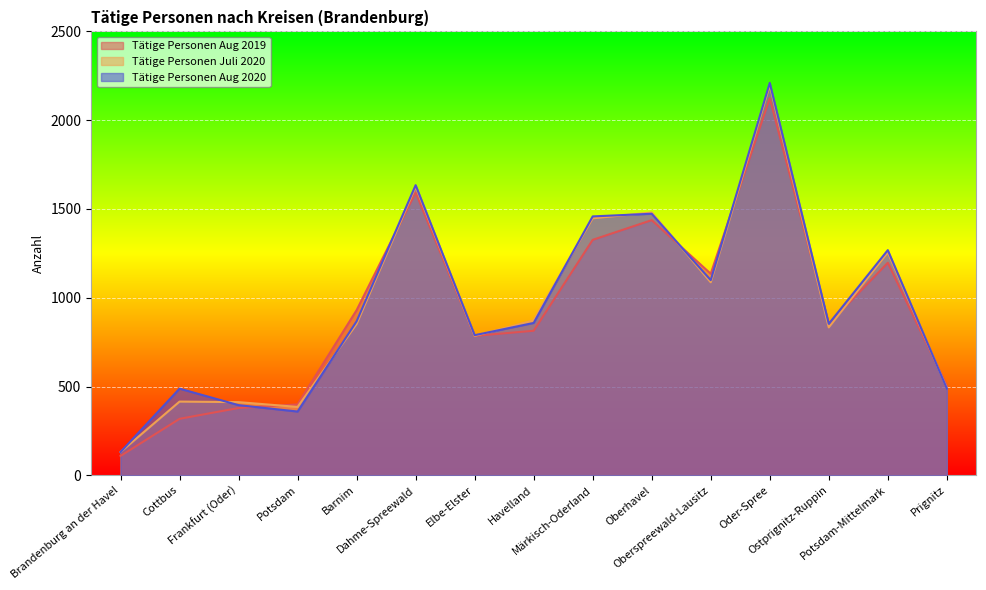

Read the Tätige Personen Aug 2019 value at Barnim, to the nearest 10.

930